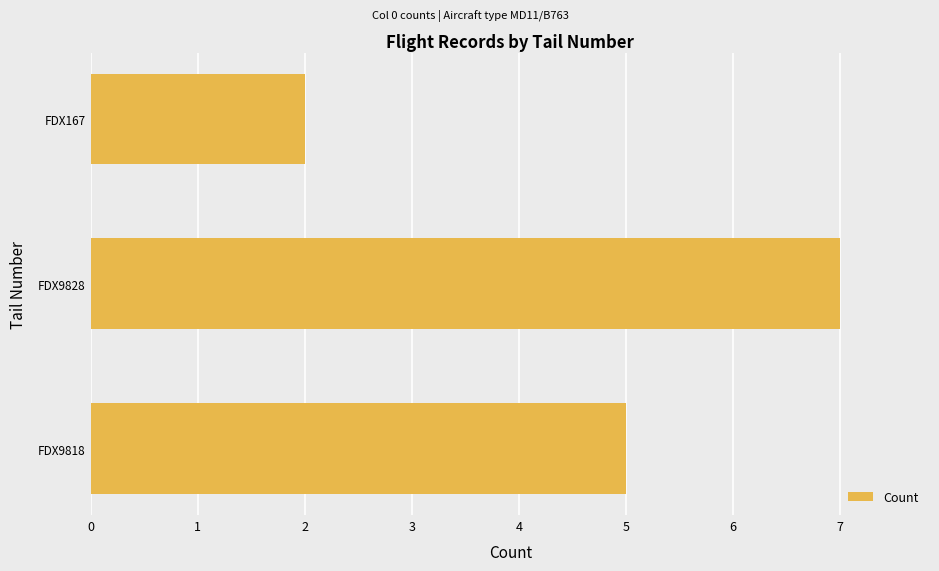

List the labels in order of value, largest first.

FDX9828, FDX9818, FDX167